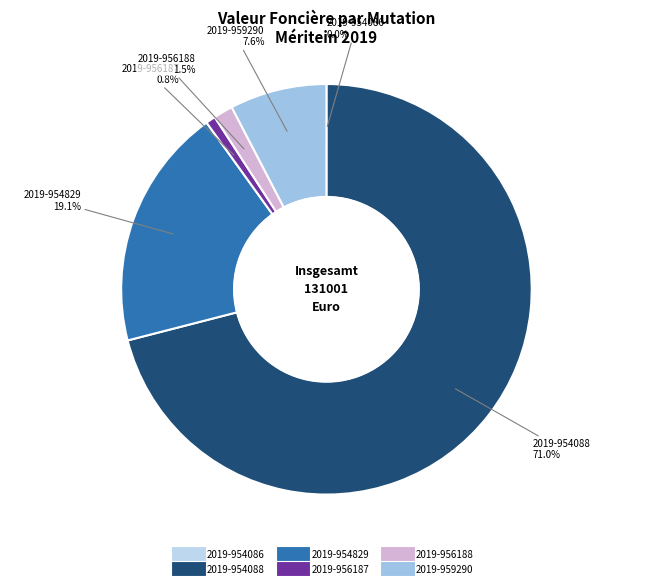

To the nearest percent, what percentage of the pie is 2019-954829?

19%